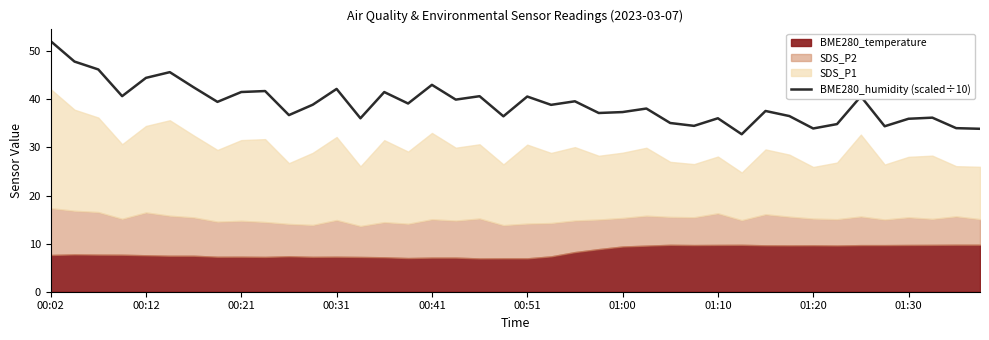

What is the greatest value displayed?

52.1